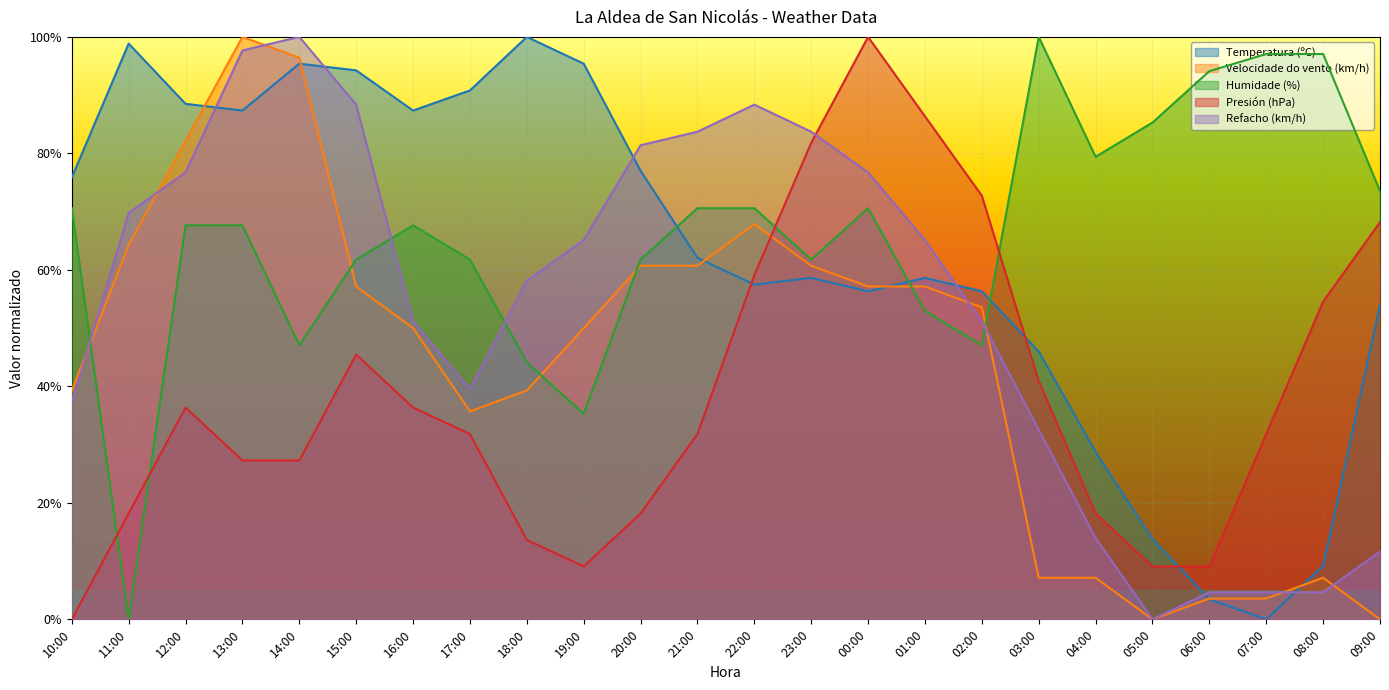

How many intersections are there between Temperatura (ºC) and Presión (hPa)?

3